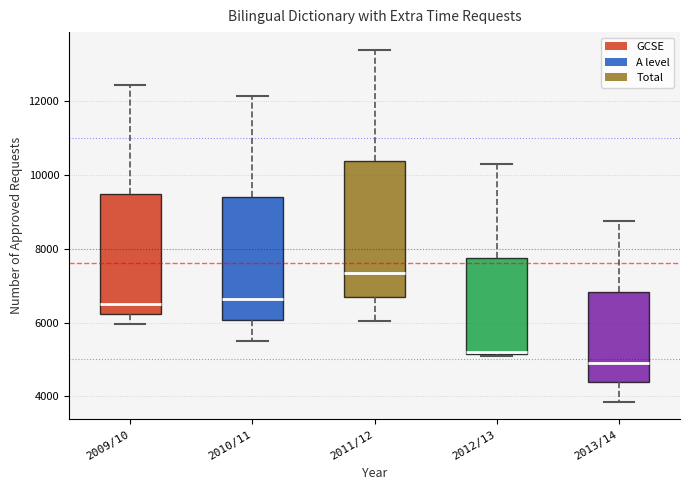

Where does the lower whisker of the box for 2011/12 end on the y-axis? The values are not printed on the chart, so give them approximately, as read against the axis.

6000